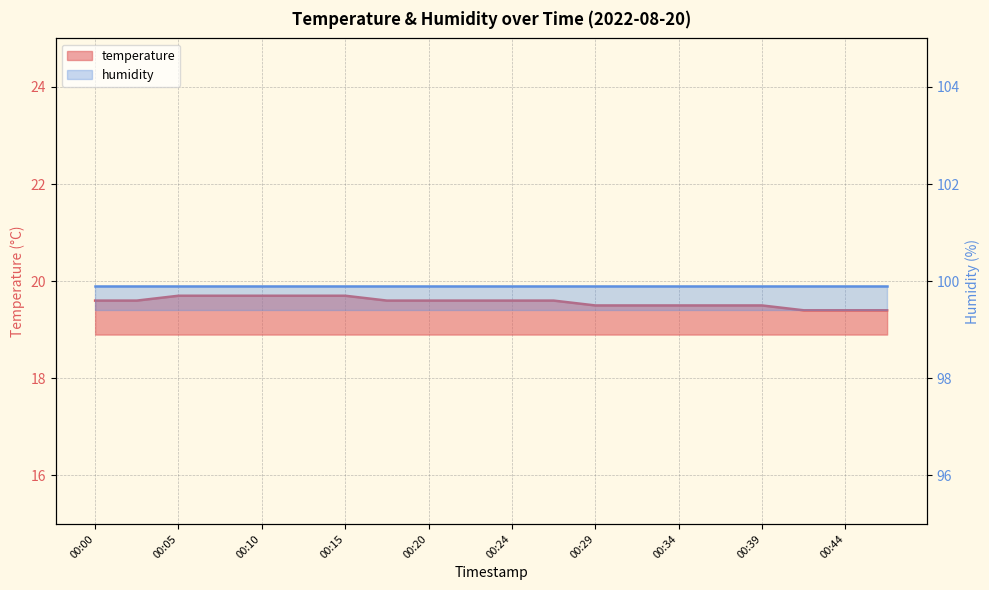

Reading left to right, extract all data points from this chart.

19.6	19.6	19.7	19.7	19.7	19.7	19.7	19.6	19.6	19.6	19.6	19.6	19.5	19.5	19.5	19.5	19.5	19.4	19.4	19.4